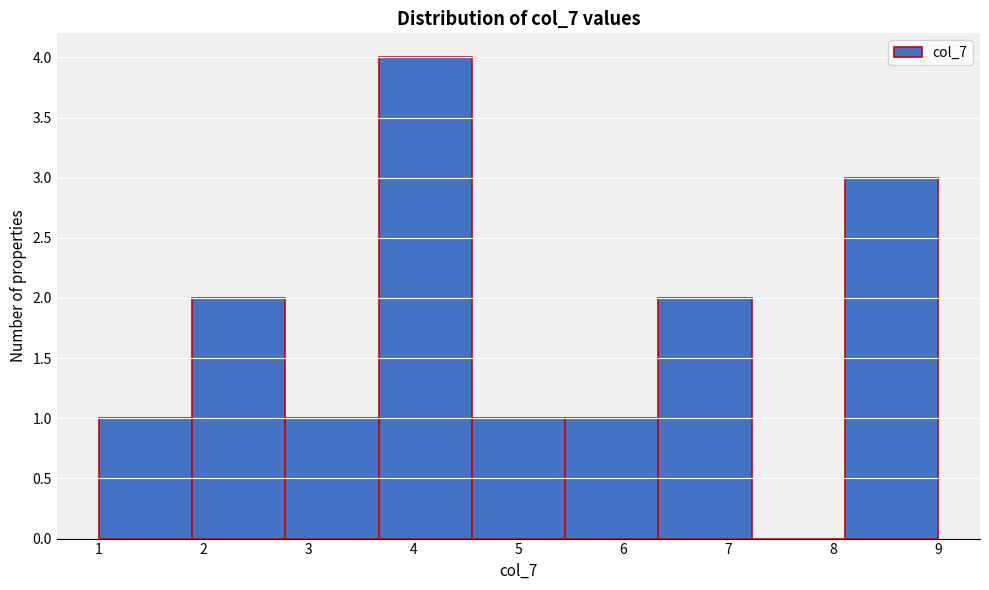

How tall is the bar that spans 1.0 to 1.9 on the x-axis? Neither the bar edges nor the heights are printed on the chart, so give them approximately, as read against the axes.

1